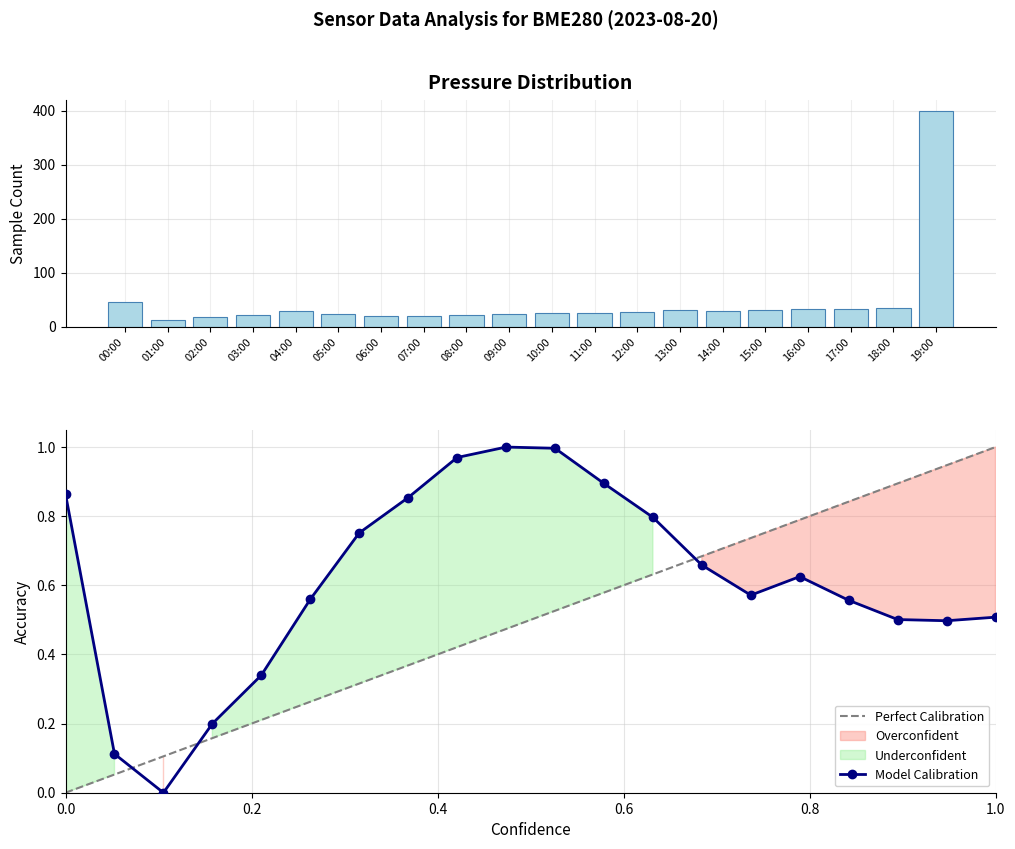

In Model Calibration, how many points are lower than both neighbors (excluding endpoints)?

3